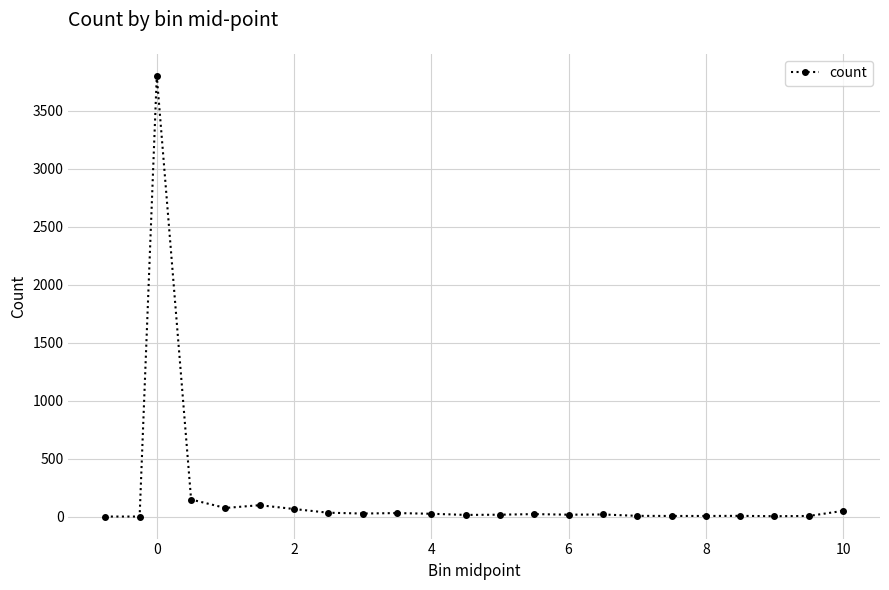

What is the difference between the maximum and minimum values?

3803